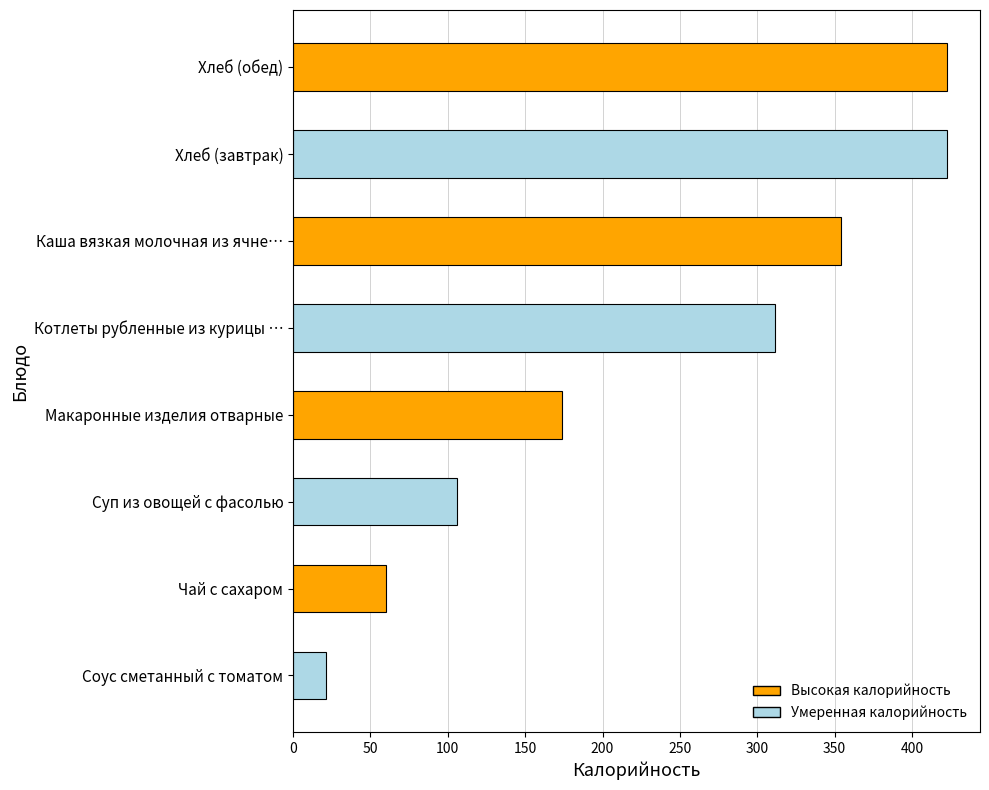

The value at Чай с сахаром is 23.1. True or false?

False